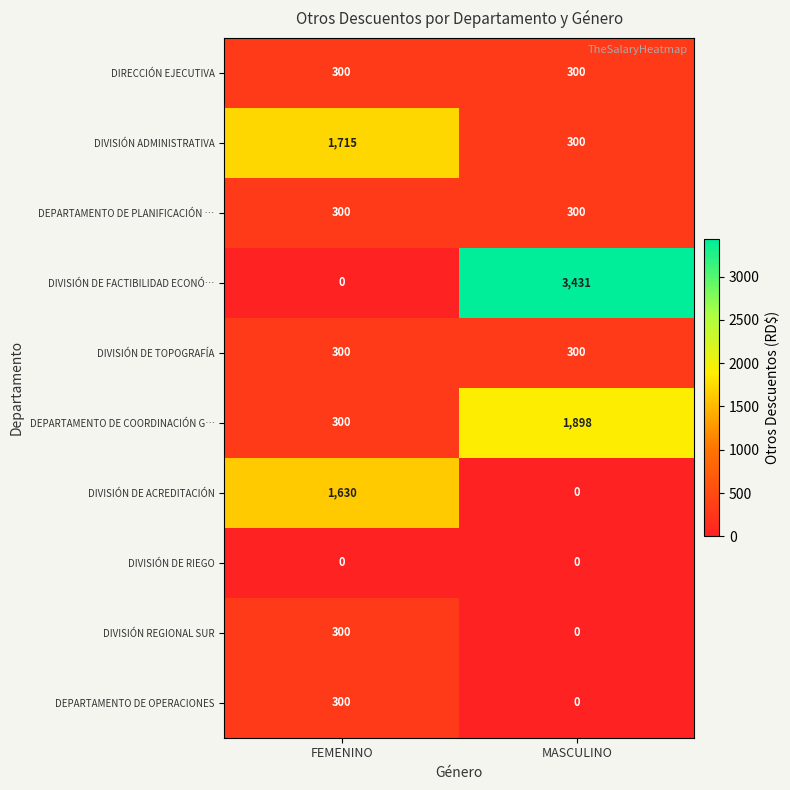

At which category is the sum across all series the highest?

MASCULINO